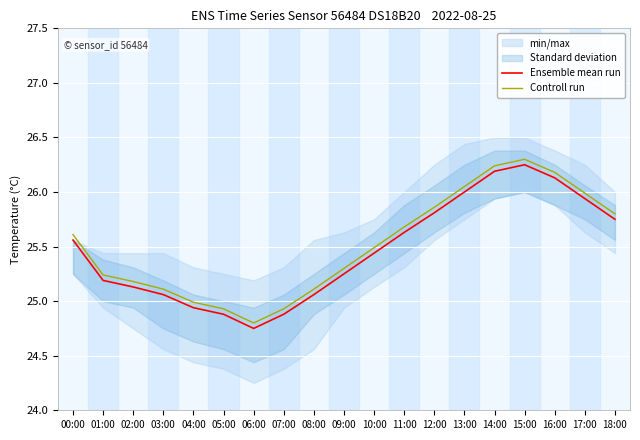

True or false: Ensemble mean run and Controll run intersect in this chart.

False